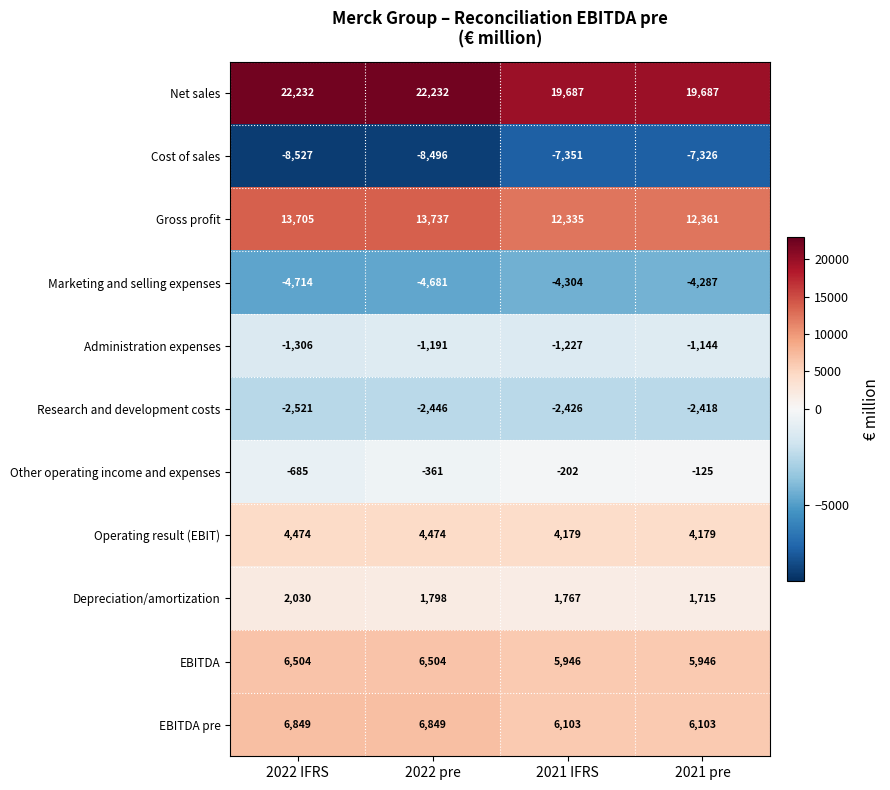

The value of Research and development costs at 2022 pre is -2446. True or false?

True